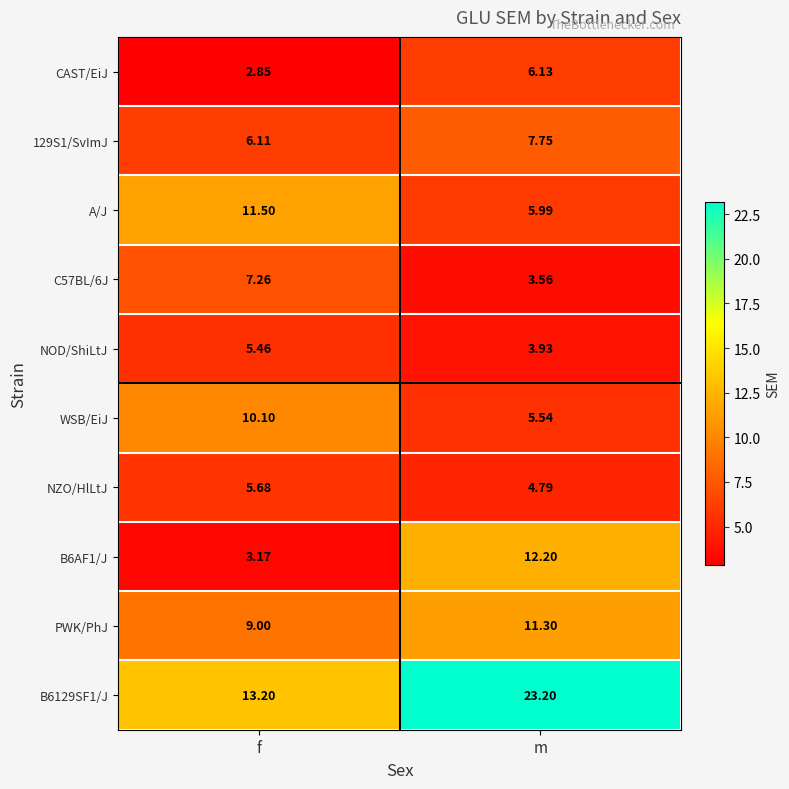

Count the number of categories in the chart.

2